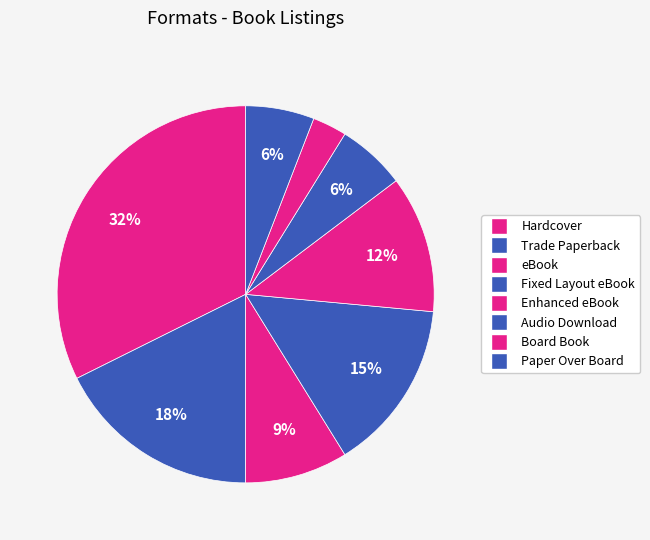

Which slice is the largest?

Hardcover